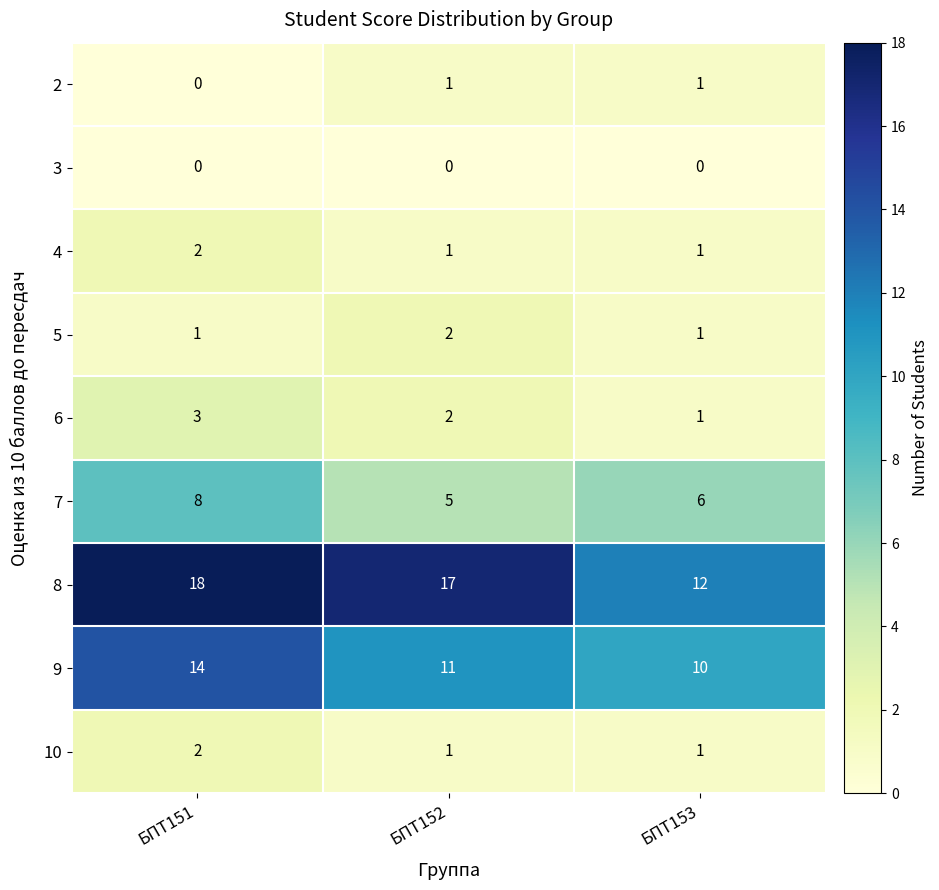

At which label is 6 closest to 2?

БПТ152